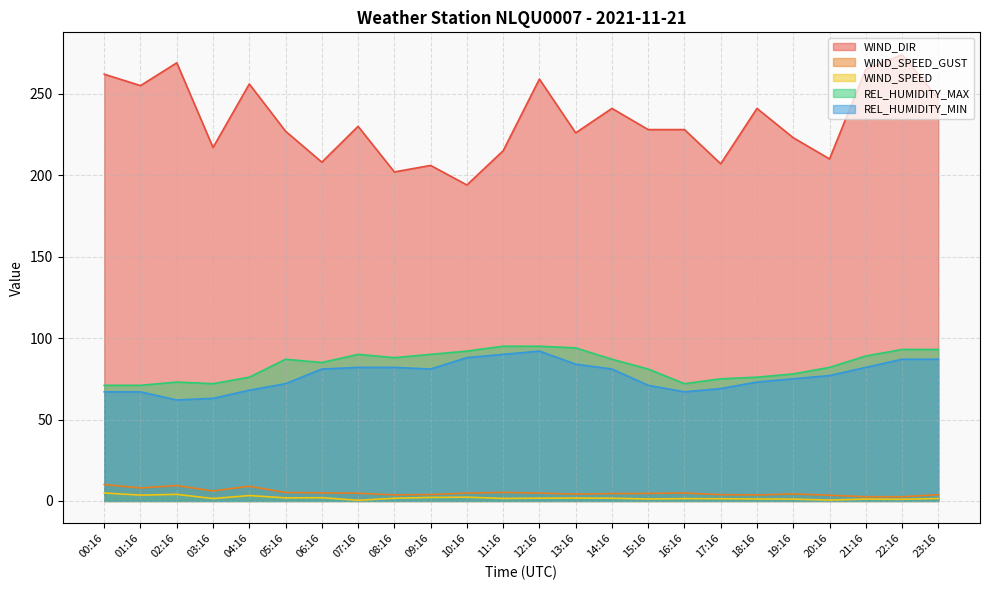

What is the value of the WIND_SPEED point at the 4th from the left?

1.5